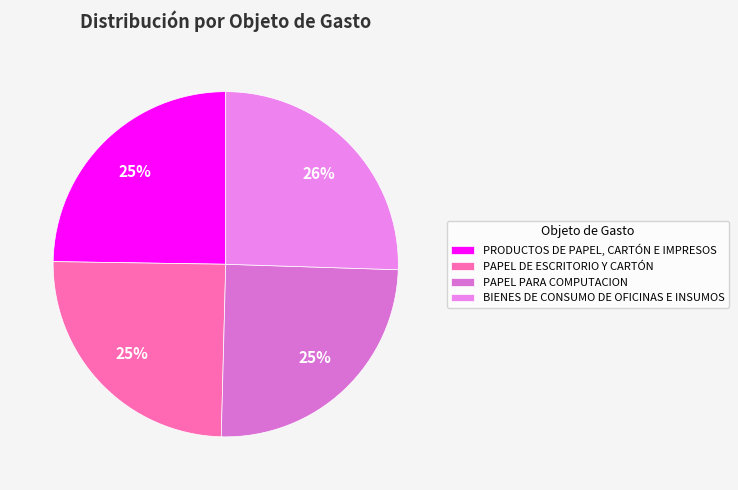

Is there a majority slice in this chart?

No